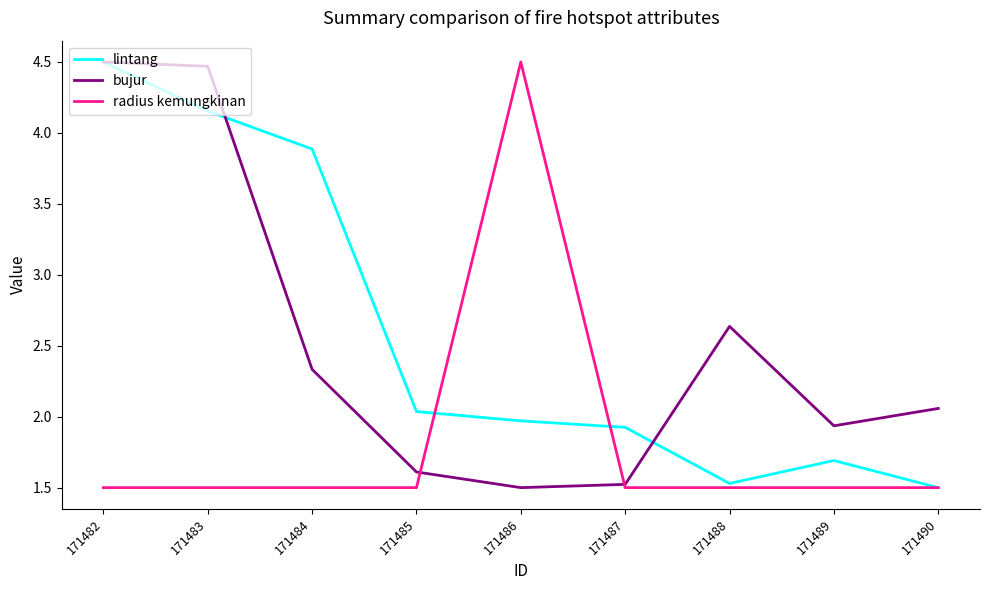

Which series has the largest total across all categories?

lintang